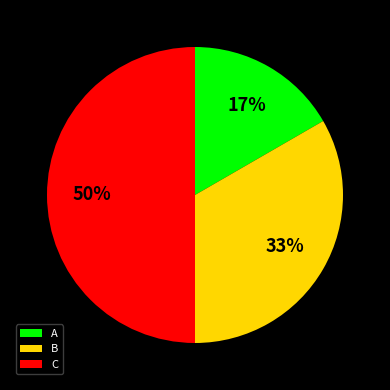

How many segments does this pie chart have?

3